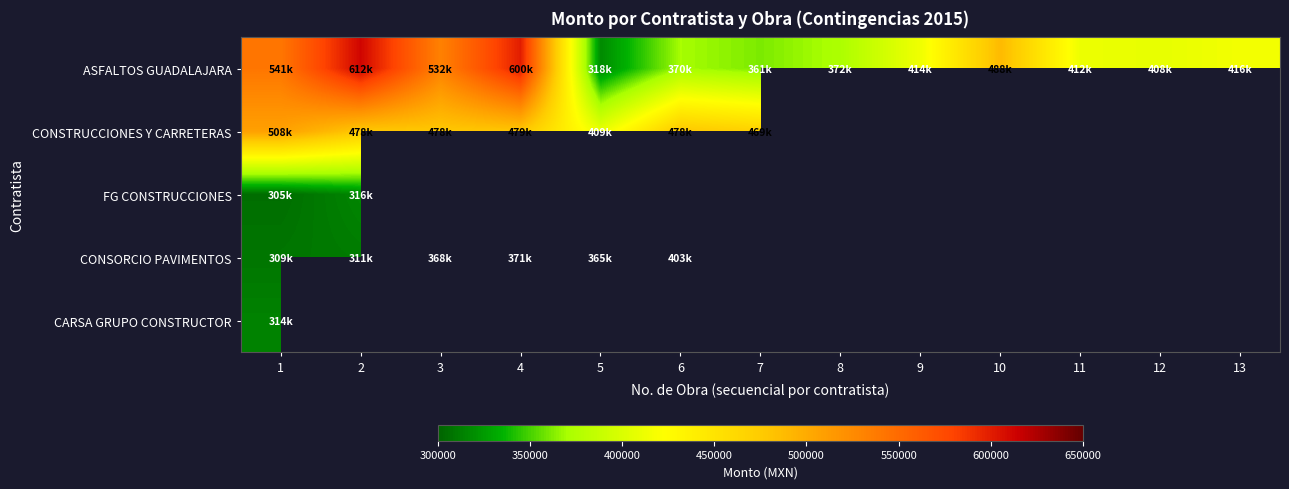

Which category has the highest value across all series?

2